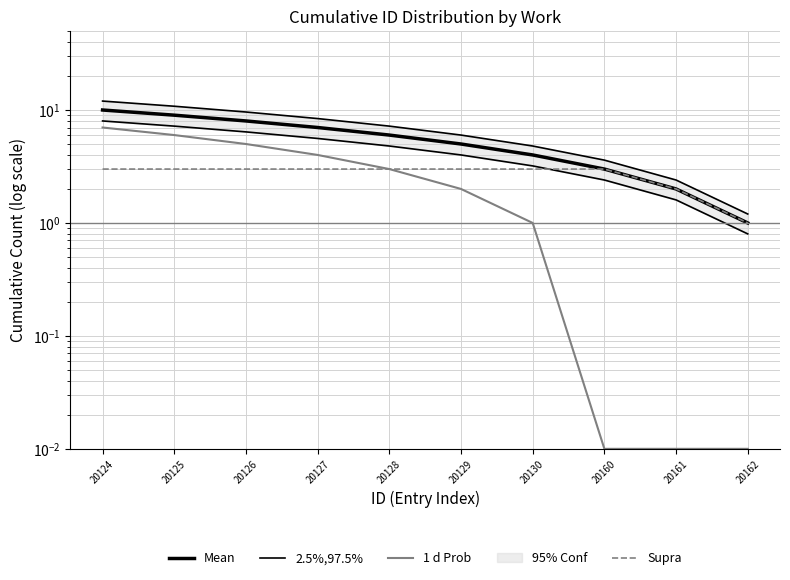

Rank the categories by 2.5%,97.5% value from highest to lowest.

20124, 20125, 20126, 20127, 20128, 20129, 20130, 20160, 20161, 20162